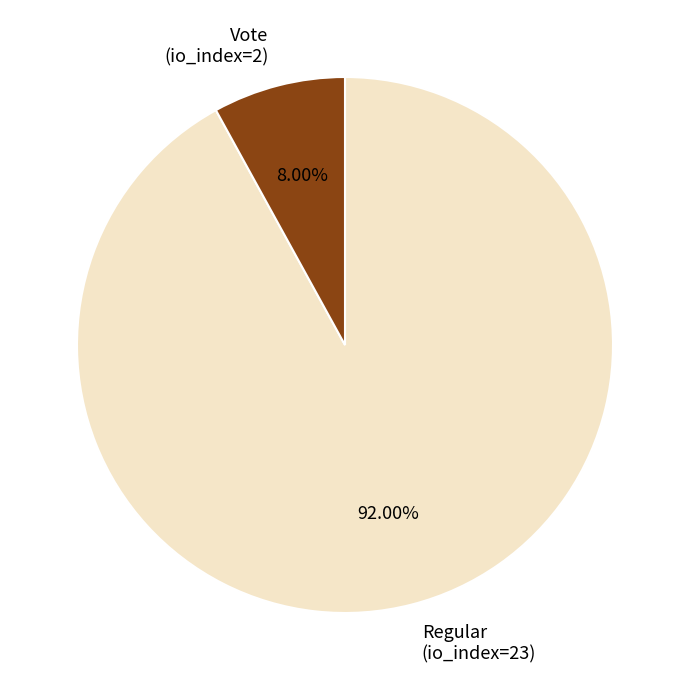

How many segments does this pie chart have?

2